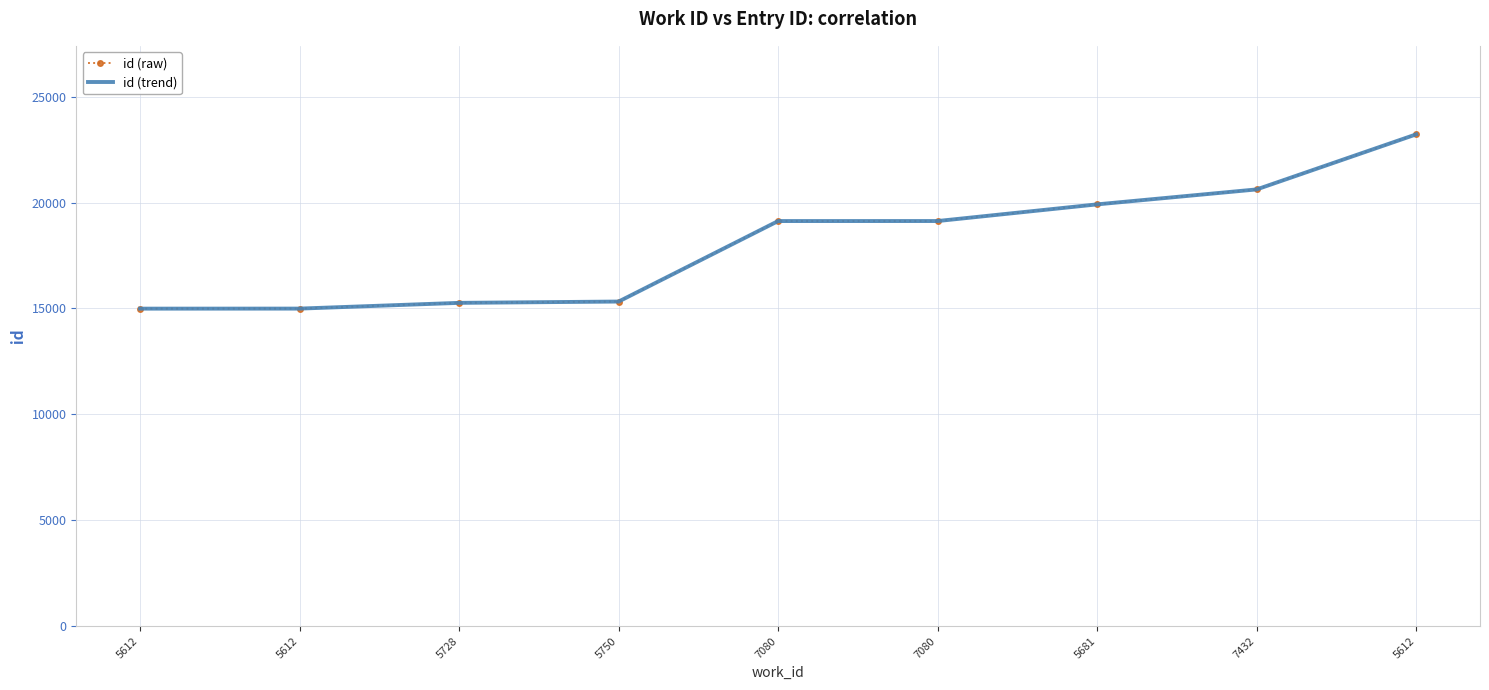

Reading left to right, transcribe all the data shown in this chart.

id (raw): 5612=14993	5612=14995	5728=15266	5750=15328	7080=19129	7080=19130	5681=19917	7432=20623	5612=23223
id (trend): 5612=14993	5612=14995	5728=15266	5750=15328	7080=19129	7080=19130	5681=19917	7432=20623	5612=23223